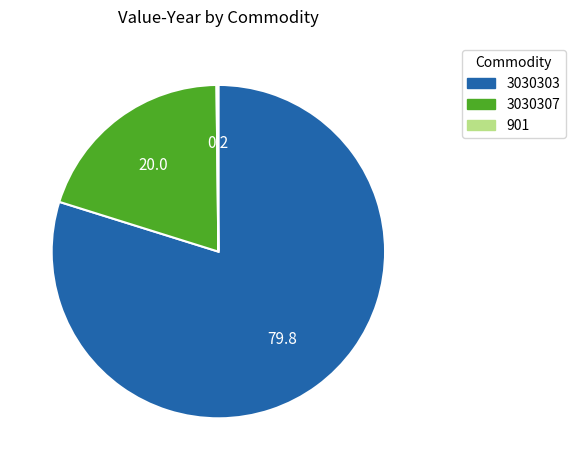

True or false: 3030307 accounts for 11% of the total.

False